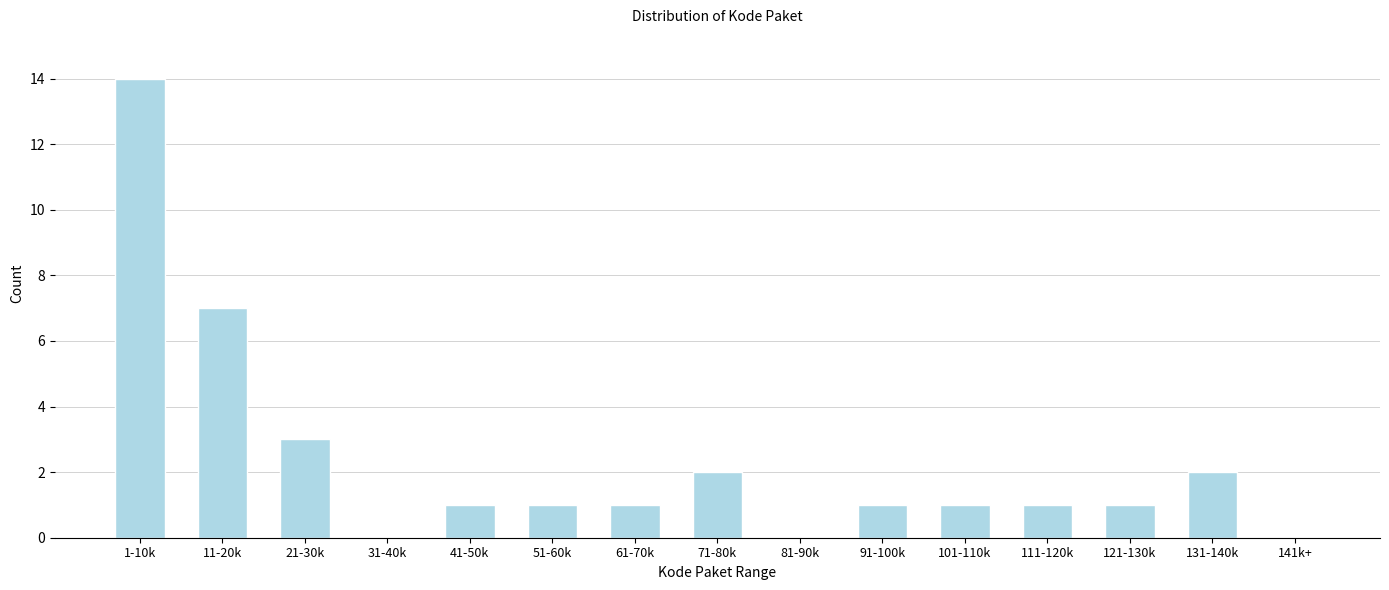

Reading right to left, what are all the values shown in this chart?

141k+=0	131-140k=2	121-130k=1	111-120k=1	101-110k=1	91-100k=1	81-90k=0	71-80k=2	61-70k=1	51-60k=1	41-50k=1	31-40k=0	21-30k=3	11-20k=7	1-10k=14